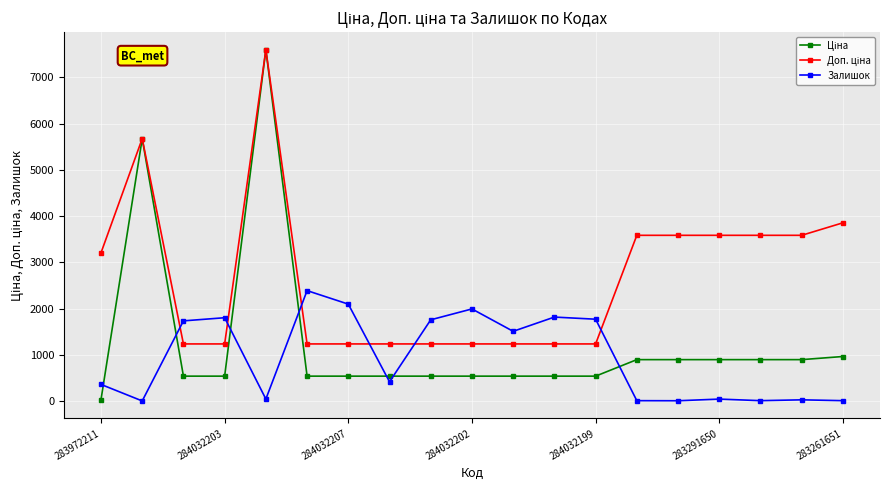

At how many categories does at least one series exceed 3442?

8